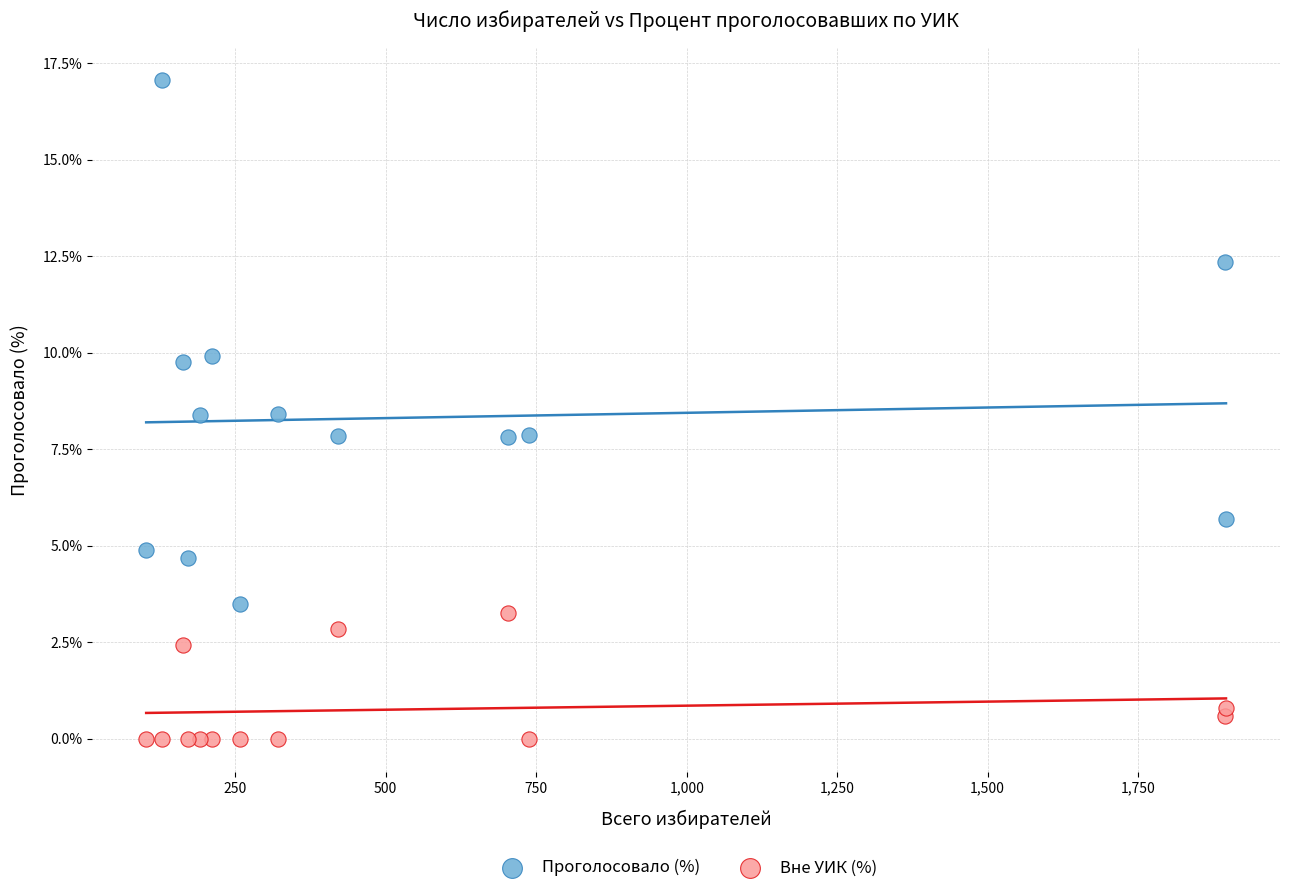

In the Вне УИК (%) series, what Y value is closest to 1?

0.8